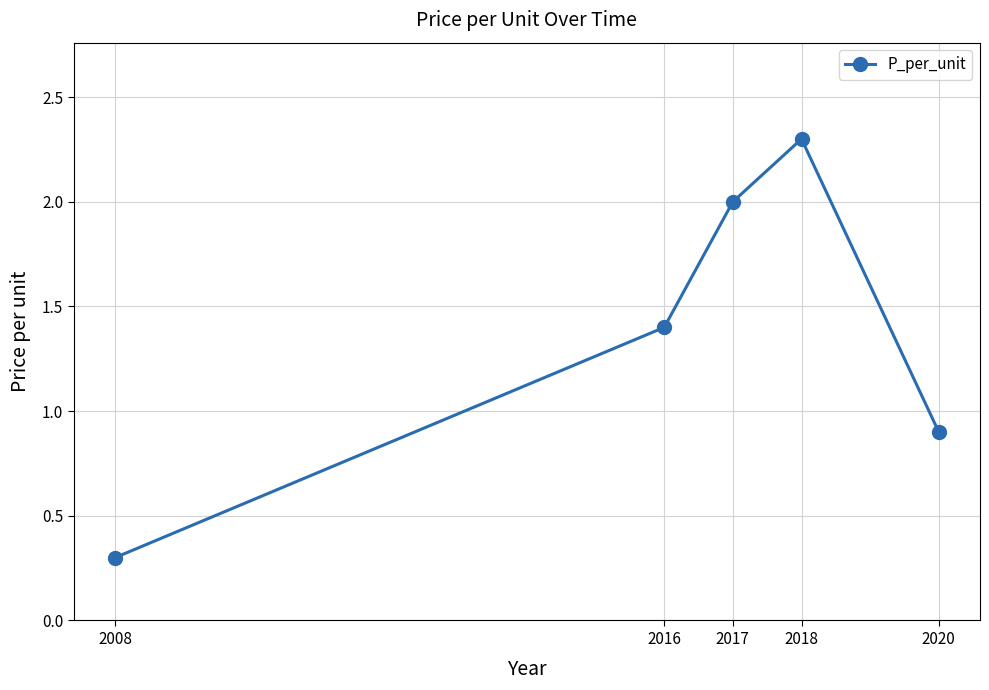

True or false: there are more than 2 points higher than both neighbors.

False